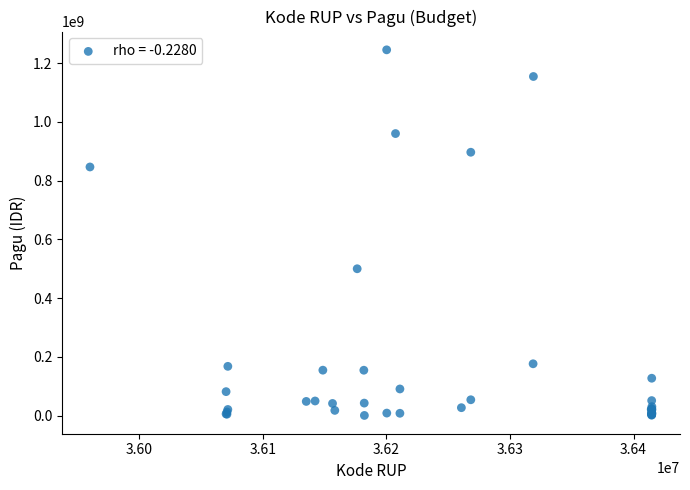

What Y value in the scatter plot is closest to 622840000?

499932000